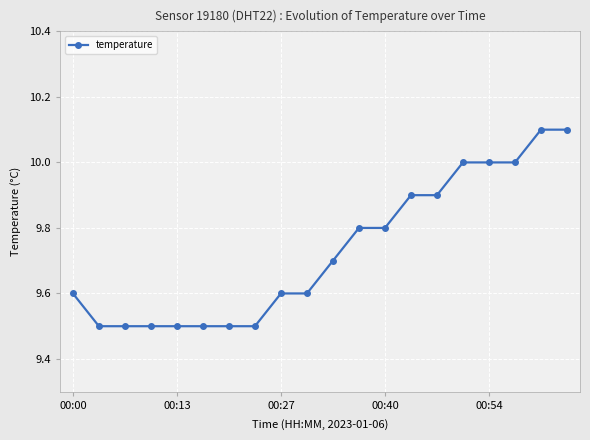

What is the smallest value displayed?

9.5